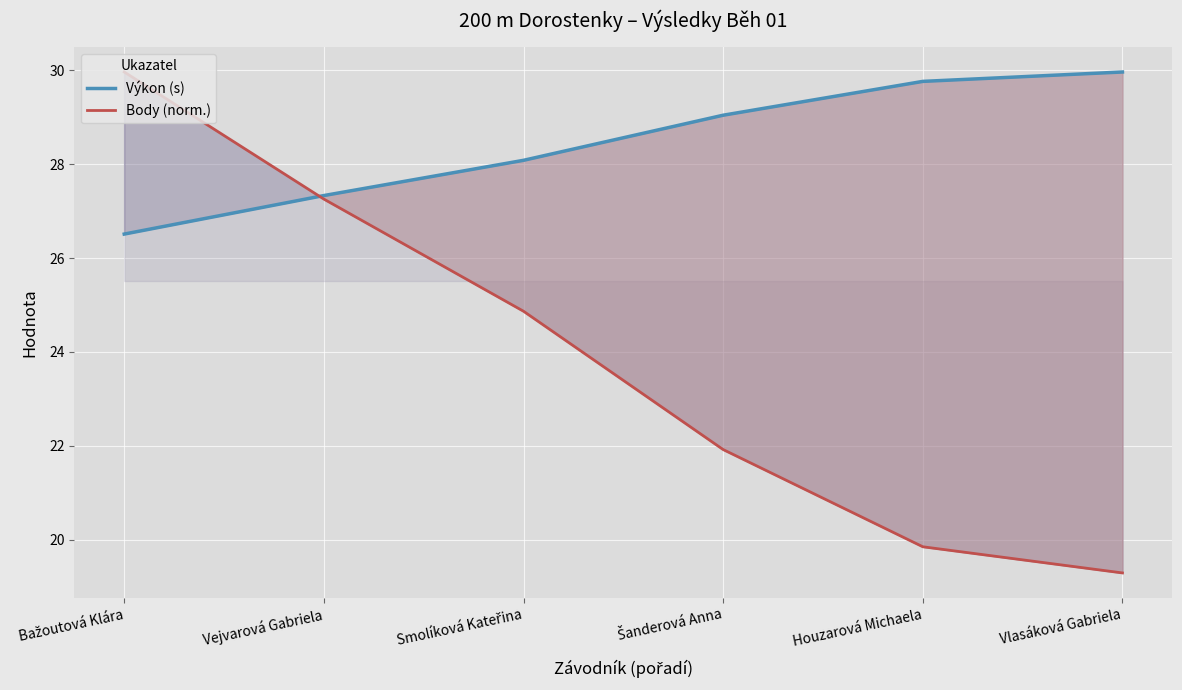

What is the average value of the Výkon (s) series?

28.4